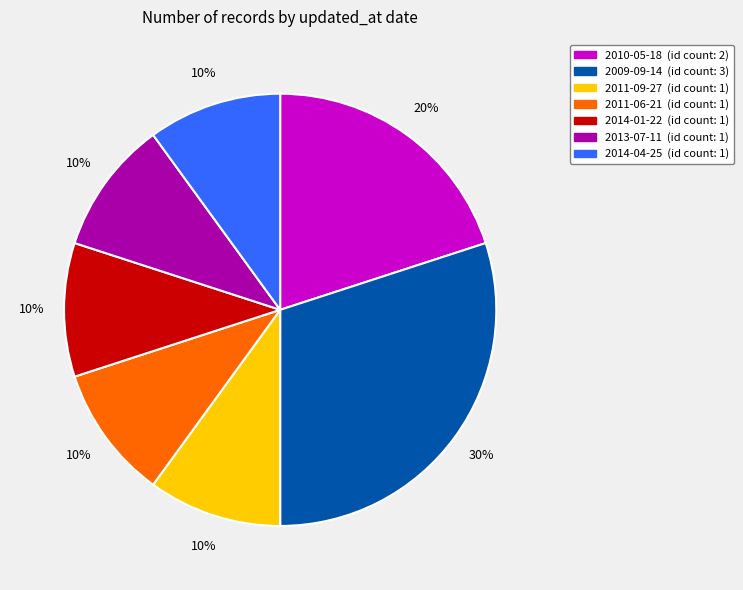

How many segments does this pie chart have?

7